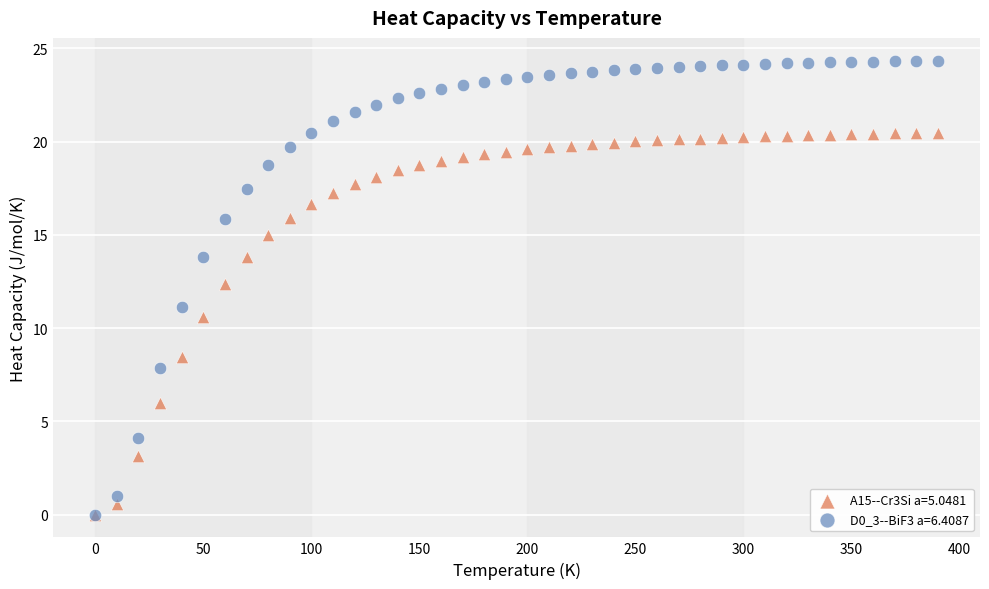

Across all series, what Y value is closest to 12?

12.4